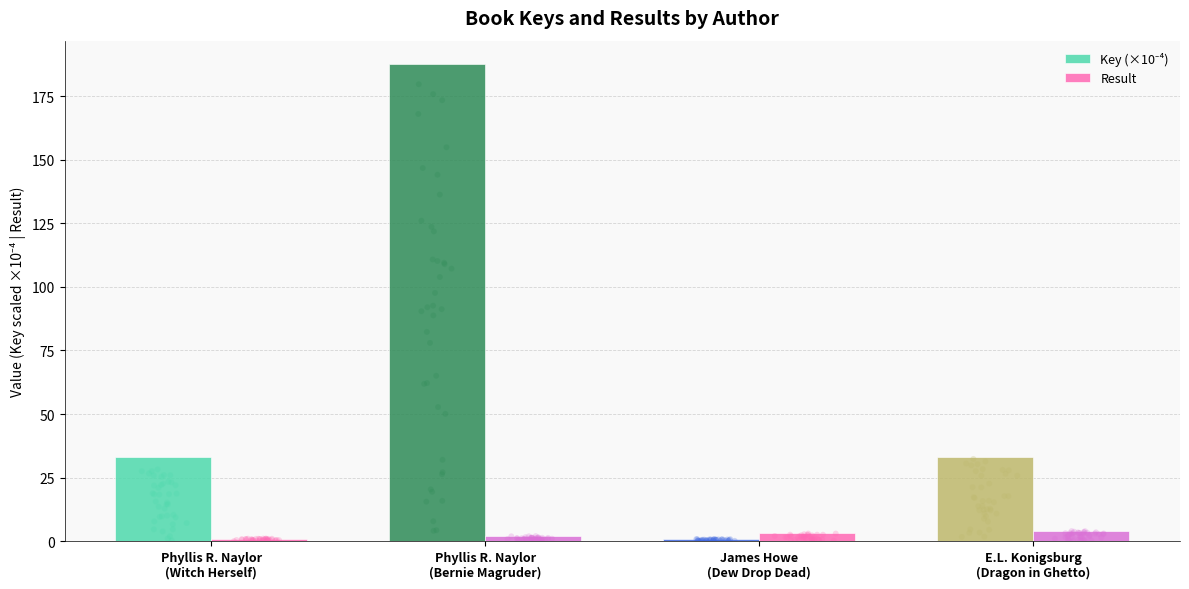

At which category is the sum across all series the highest?

Phyllis R. Naylor
(Bernie Magruder)